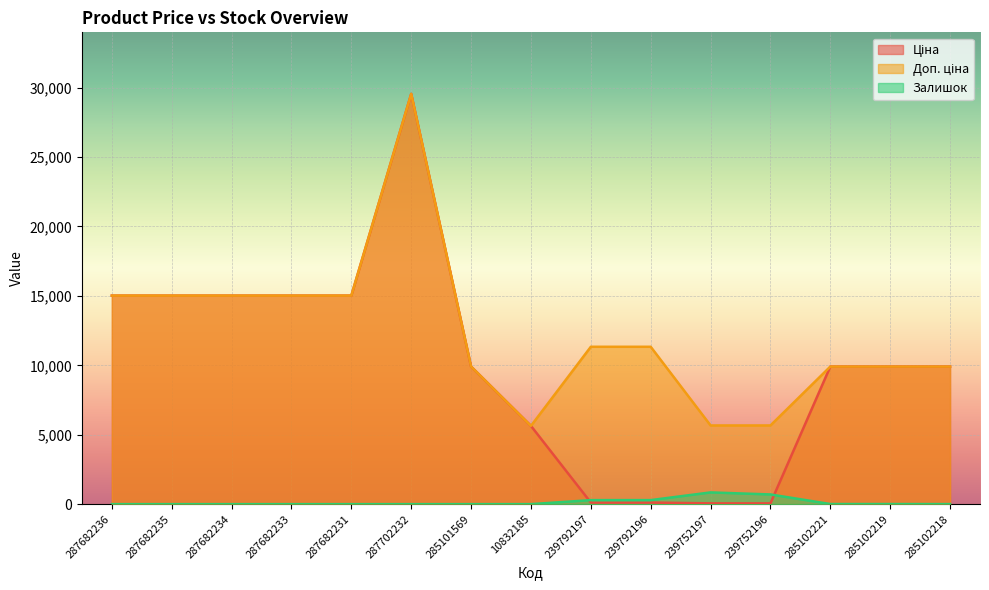

True or false: Доп. ціна and Ціна intersect in this chart.

False